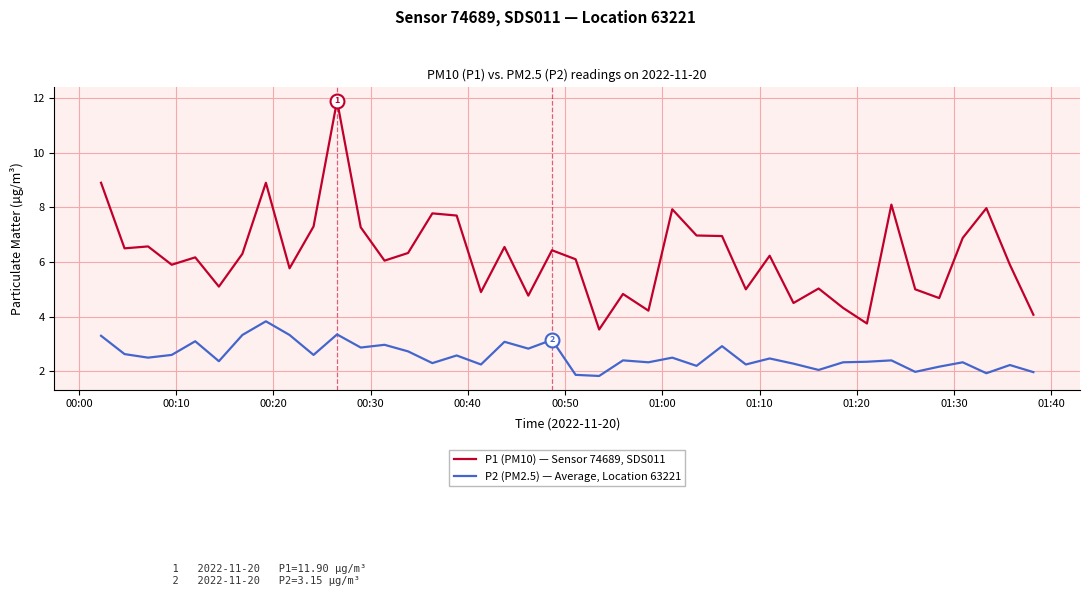

What is the minimum value shown in the chart?

1.8